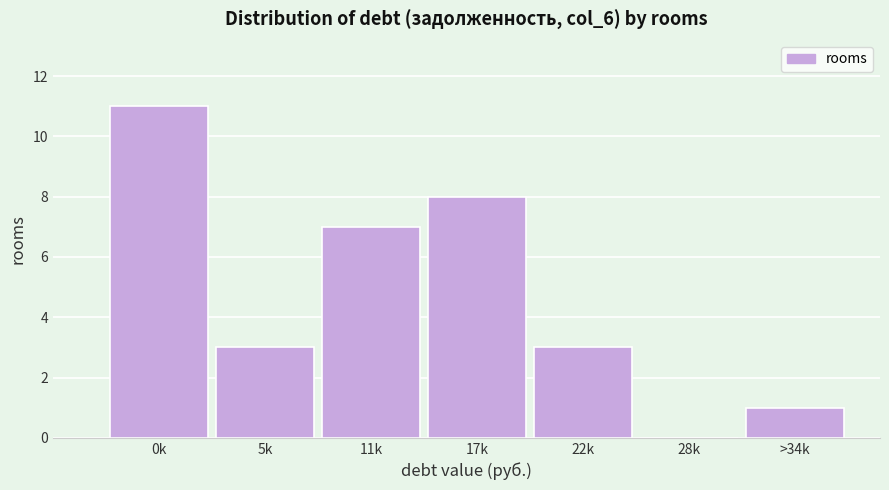

Reading left to right, transcribe all the data shown in this chart.

0k=11	5k=3	11k=7	17k=8	22k=3	28k=0	>34k=1